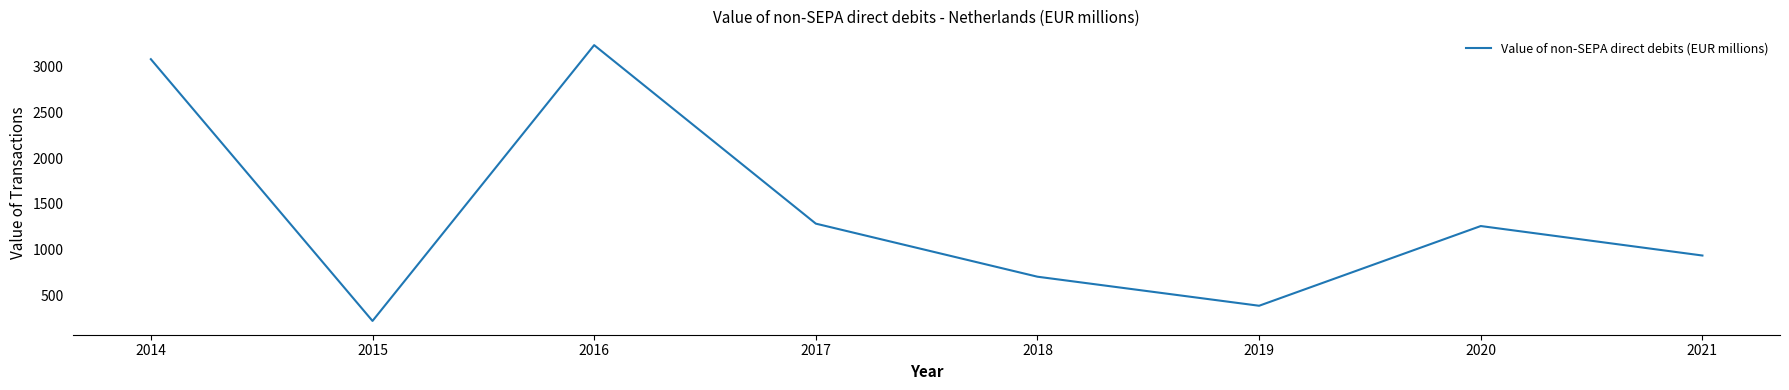

Reading left to right, list all the values displayed in this chart.

3081.4	220.0	3235.2	1283.6	703.4	385.9	1257.4	935.0